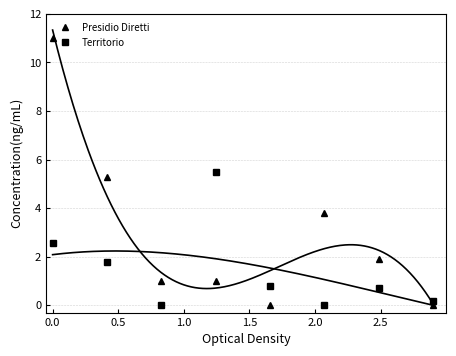

What is the value of the Presidio Diretti point at the 2nd from the left?

5.3